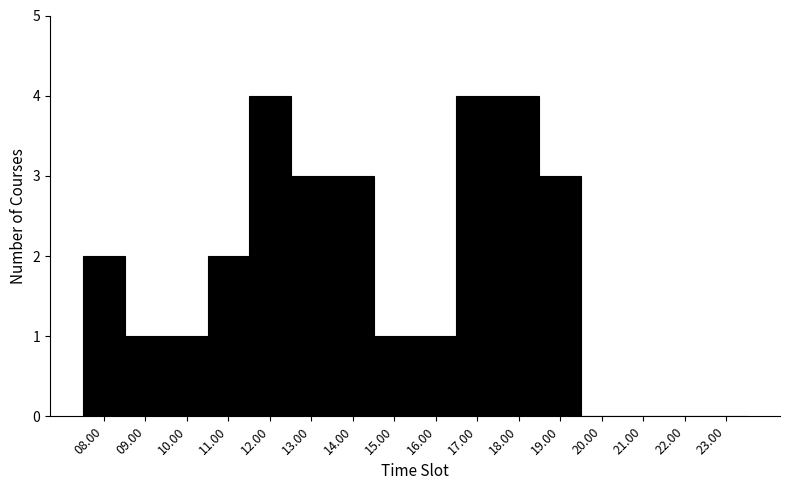

Reading left to right, what are all the values shown in this chart?

08.00=2	09.00=1	10.00=1	11.00=2	12.00=4	13.00=3	14.00=3	15.00=1	16.00=1	17.00=4	18.00=4	19.00=3	20.00=0	21.00=0	22.00=0	23.00=0